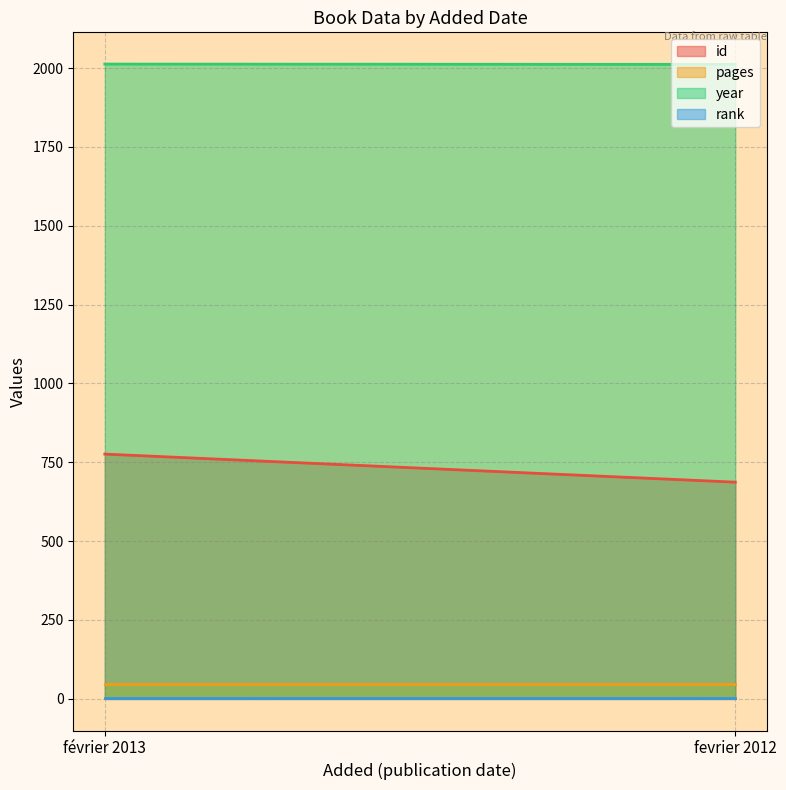

What position from the right is fevrier 2012?

1